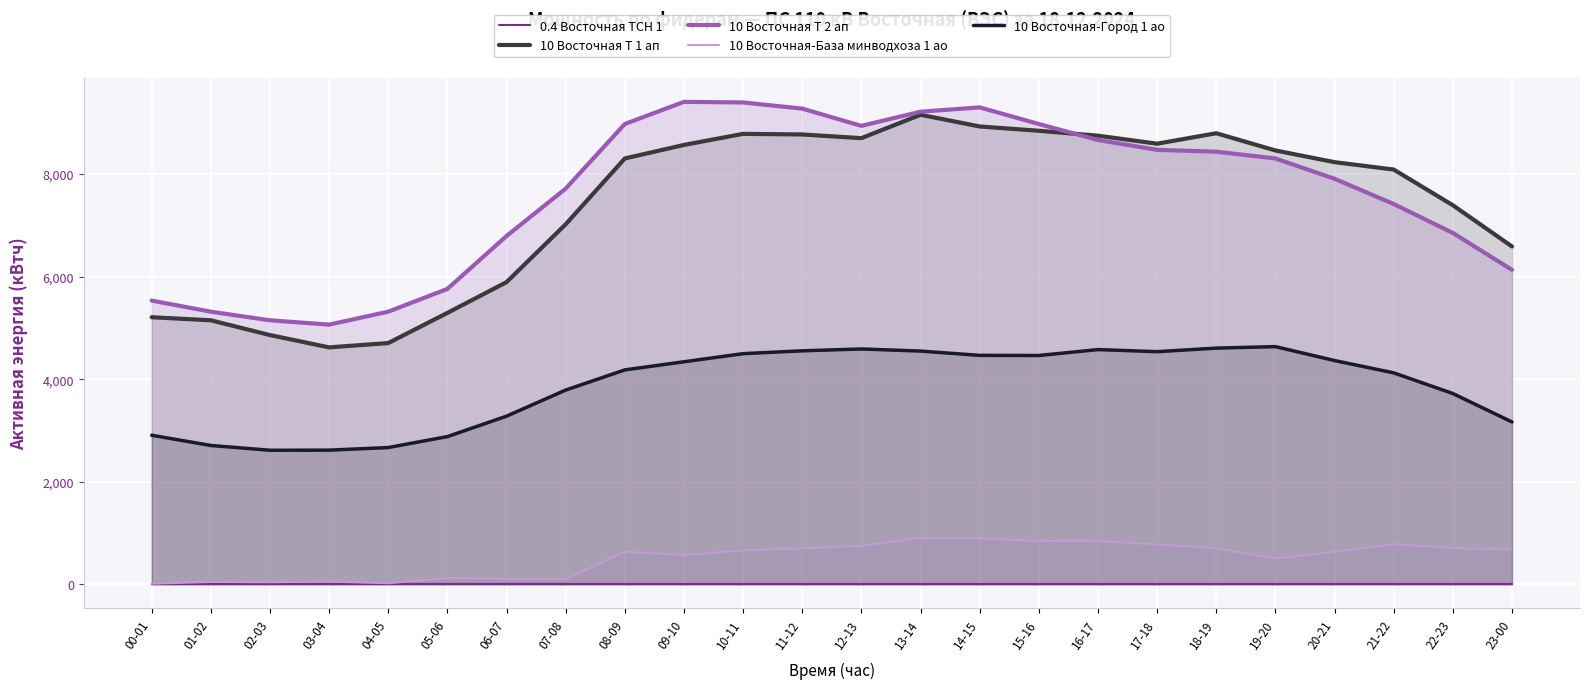

At which category is the sum across all series the highest?

13-14